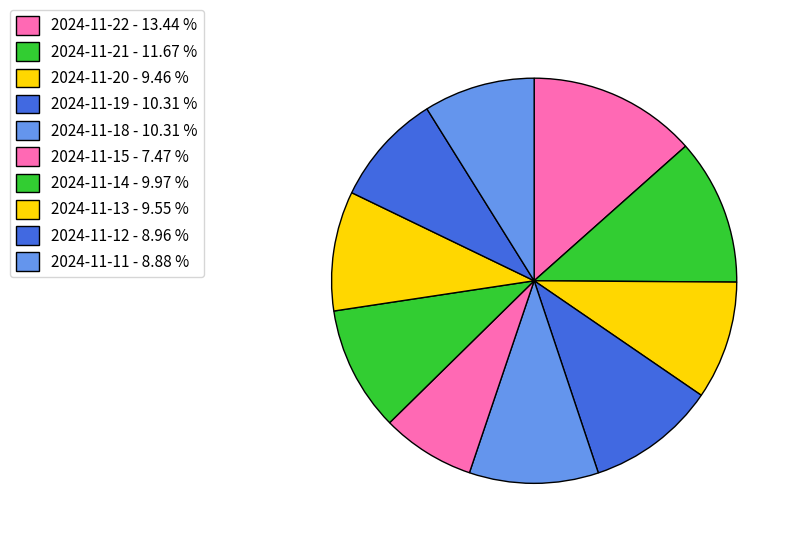

How many slices are in this pie chart?

10